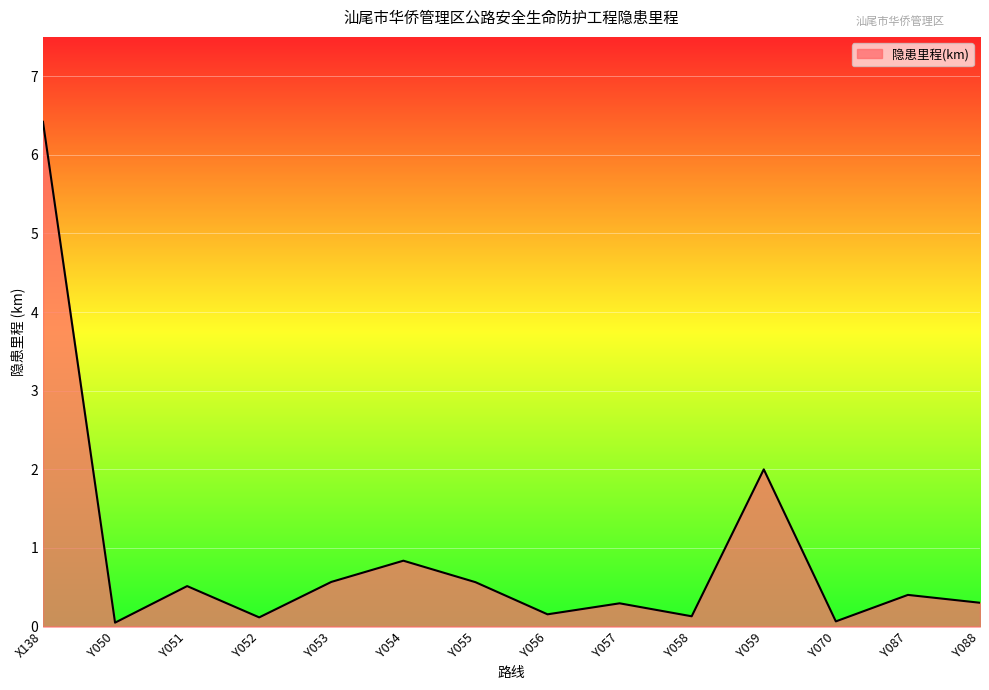

What position from the right is X138?

14